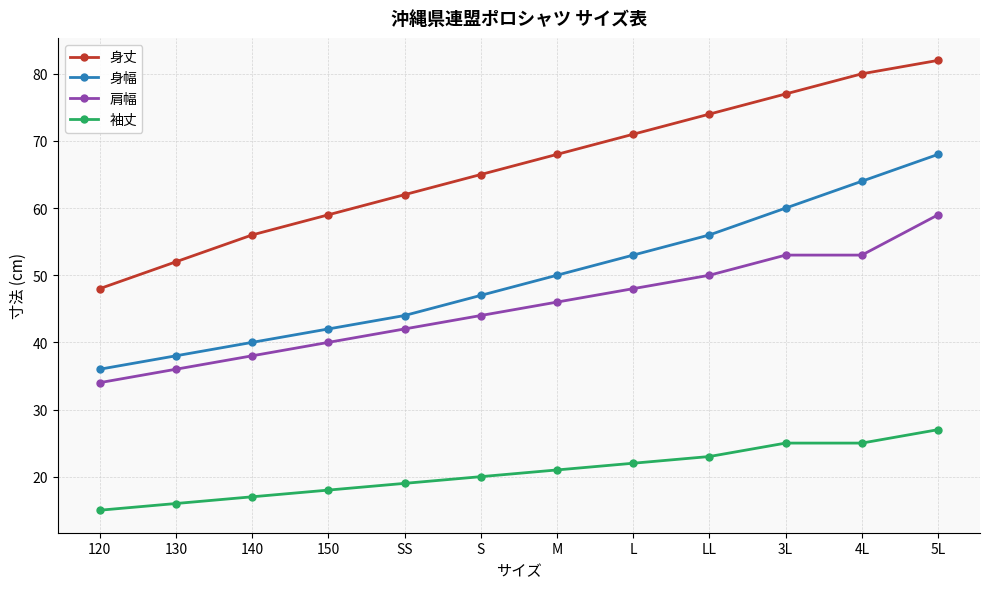

At 140, list the series in order from largest to smallest.

身丈, 身幅, 肩幅, 袖丈